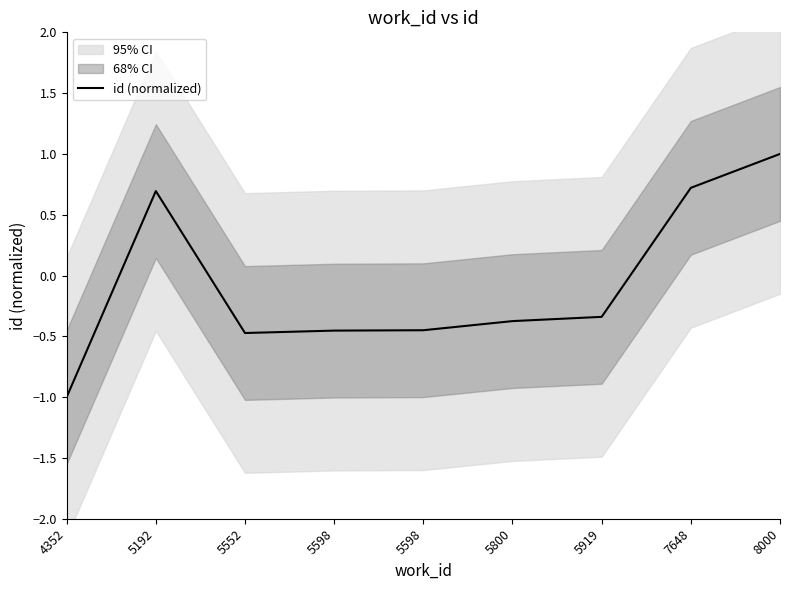

The chart shows a value of 1.0 at 8000. True or false?

True